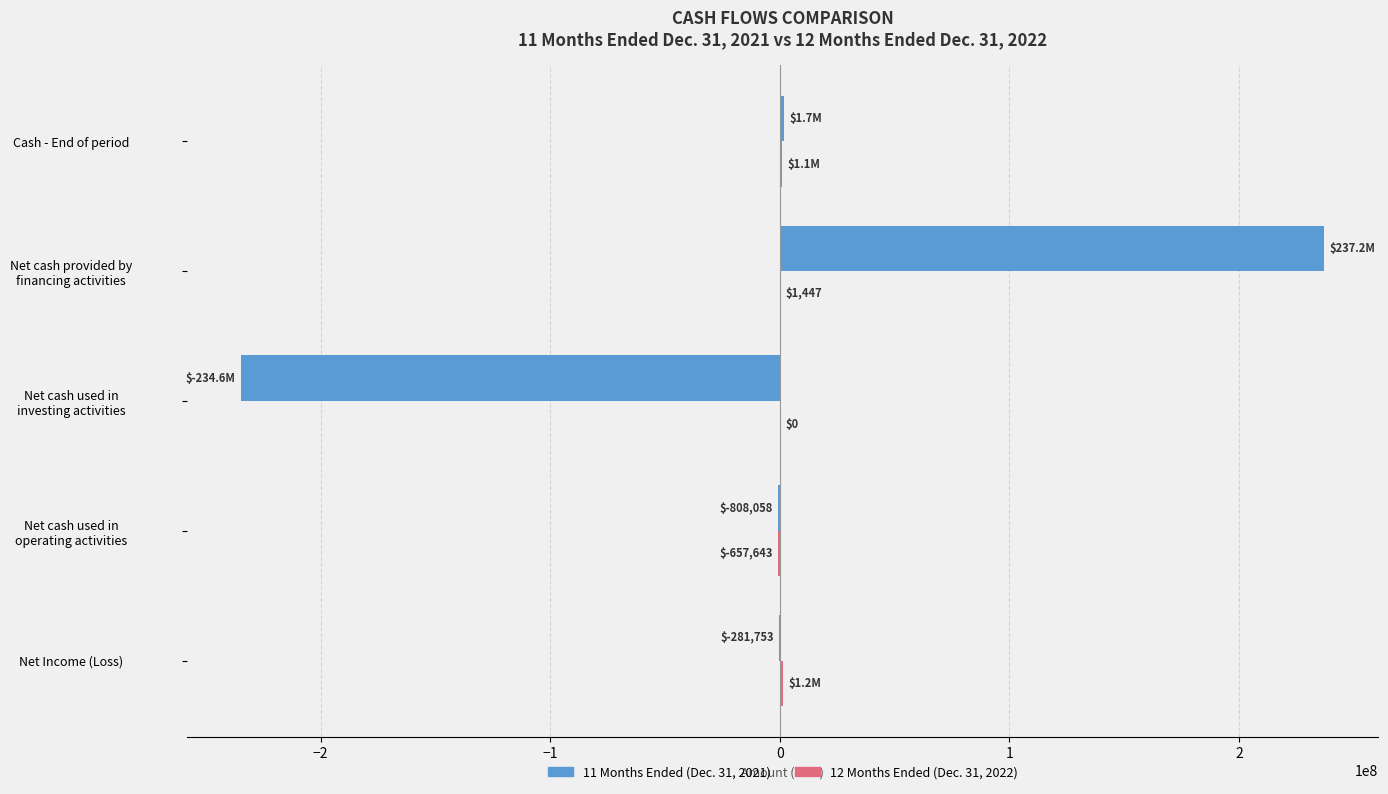

What is the maximum value shown in the chart?

237166332